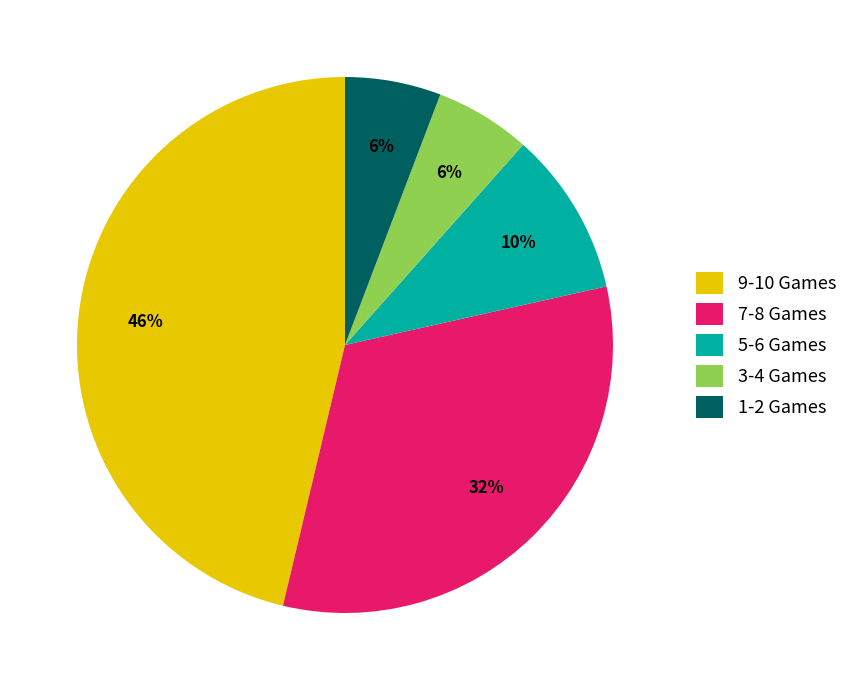

To the nearest percent, what is the difference between the largest and smallest slice percentages?

40%